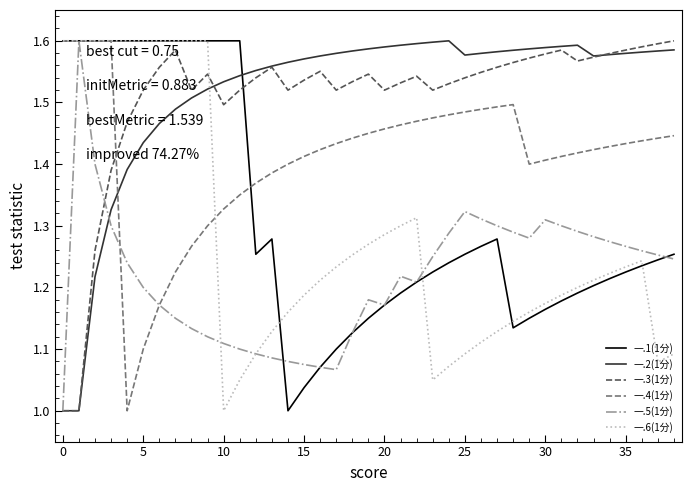

True or false: 一.1(1分) and 一.3(1分) cross at least once.

True